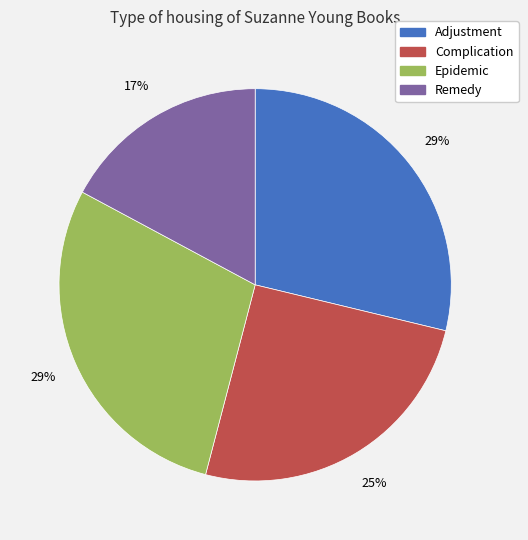

Is there a majority slice in this chart?

No